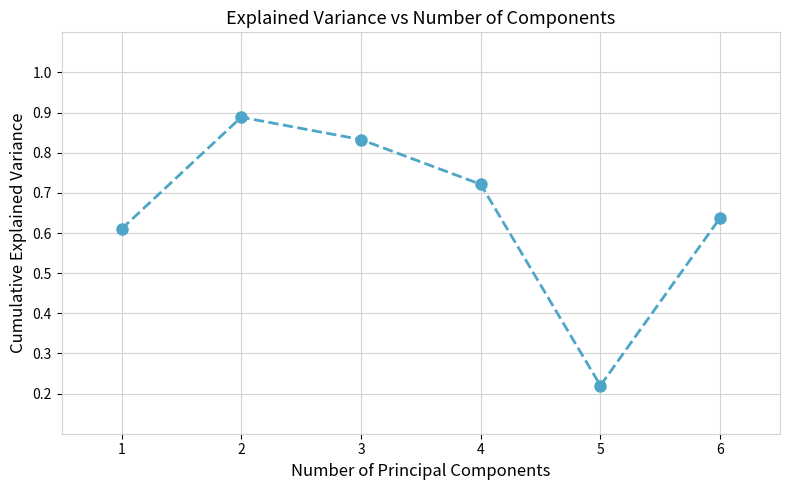

The chart shows a value of 0.2 at 4. True or false?

False